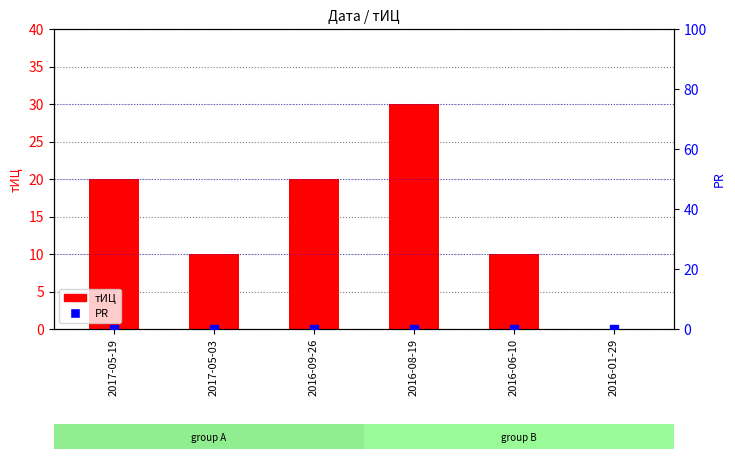

What is the total value across all series at 2016-09-26?

20